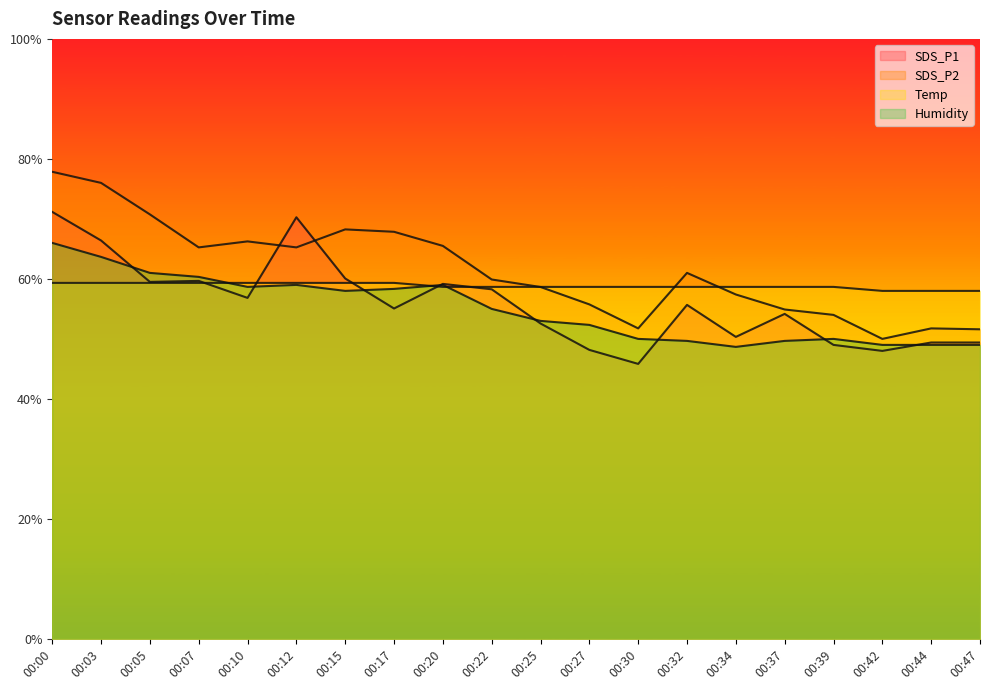

Where is the first local minimum for Humidity?

00:10